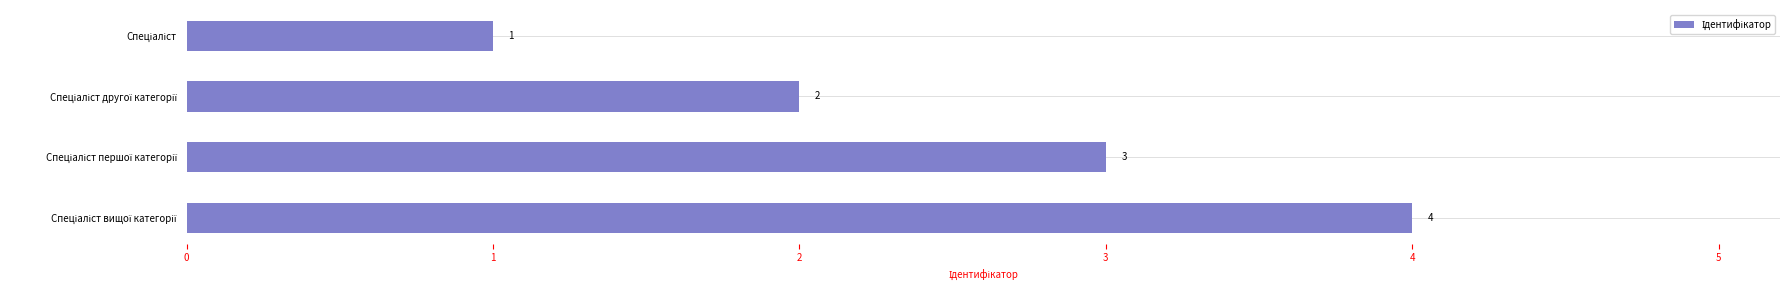

How many series are shown in this chart?

1